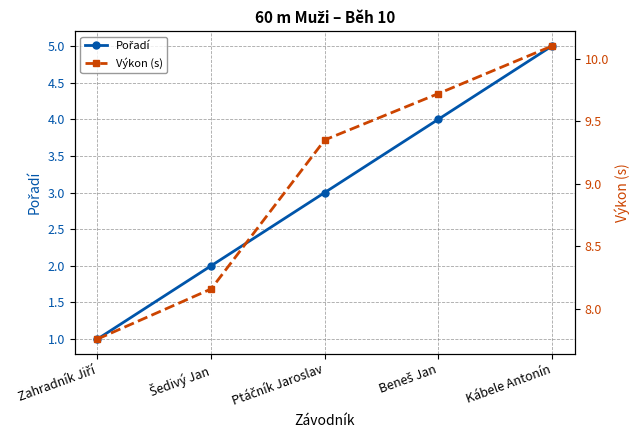

Rank the series at Ptáčník Jaroslav from highest to lowest value.

Výkon (s), Pořadí